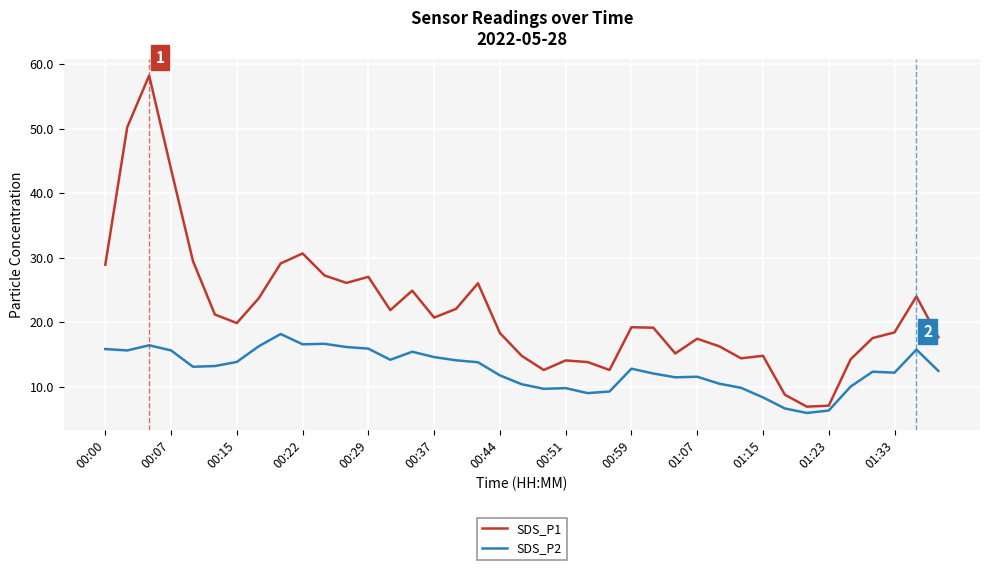

Which series has the widest spread of values?

SDS_P1